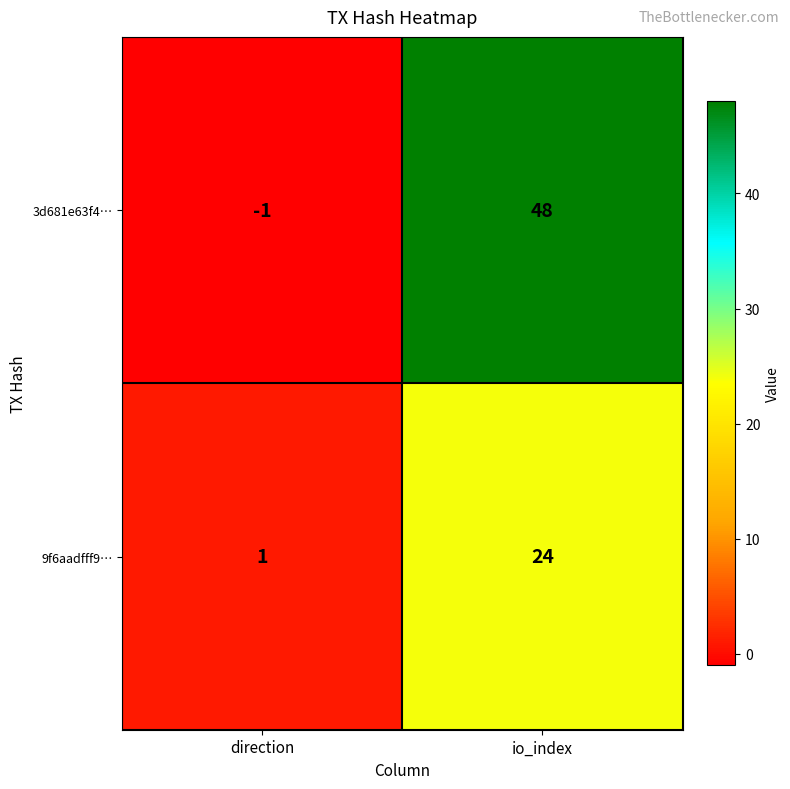

At io_index, list the series in order from largest to smallest.

3d681e63f4…, 9f6aadfff9…